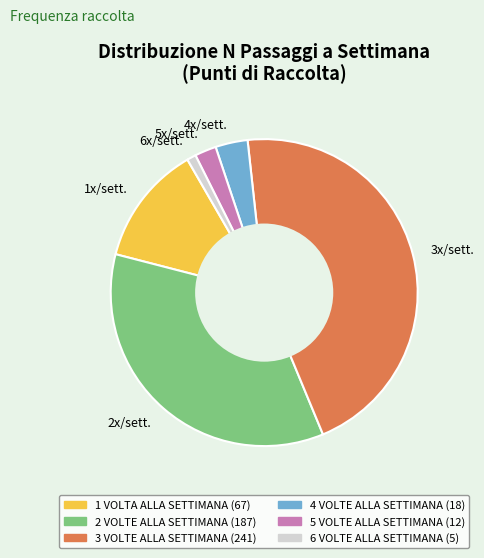

Between 1x/sett. and 4x/sett., which is larger?

1x/sett.